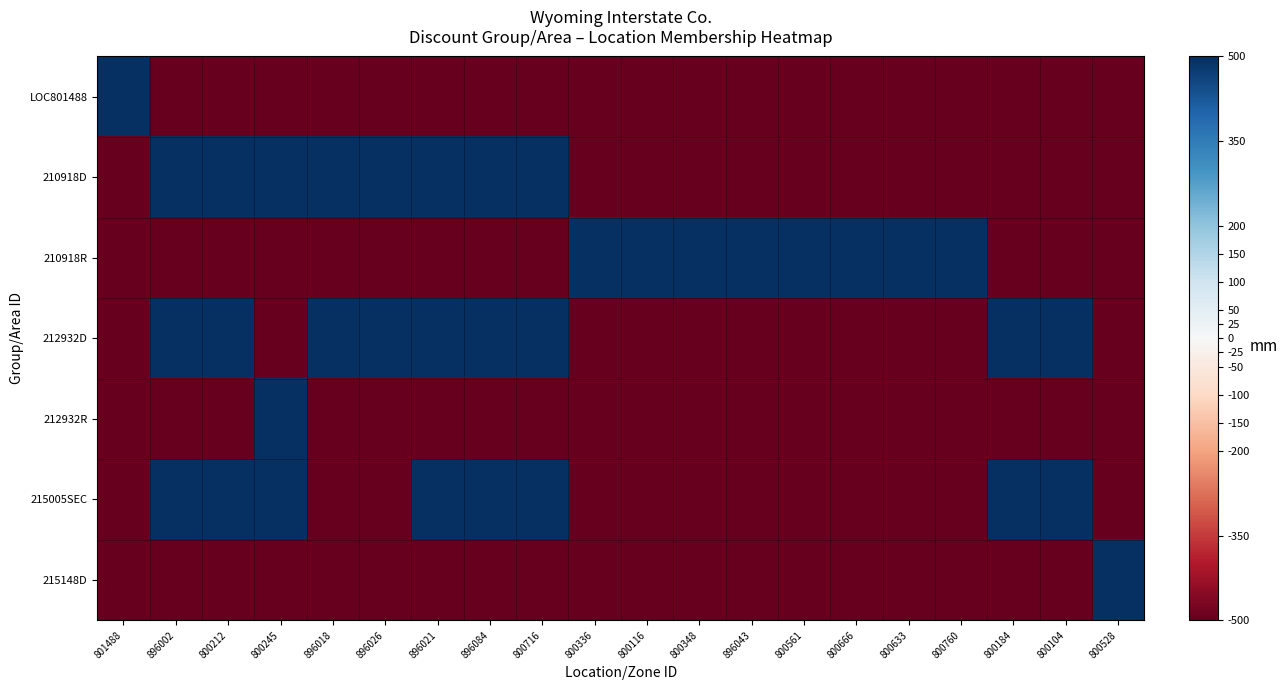

Rank the series at 800104 from lowest to highest value.

LOC801488, 210918D, 210918R, 212932R, 215148D, 212932D, 215005SEC